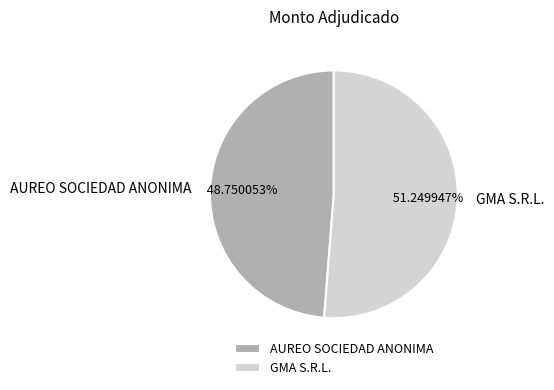

Which has a higher value, AUREO SOCIEDAD ANONIMA or GMA S.R.L.?

GMA S.R.L.